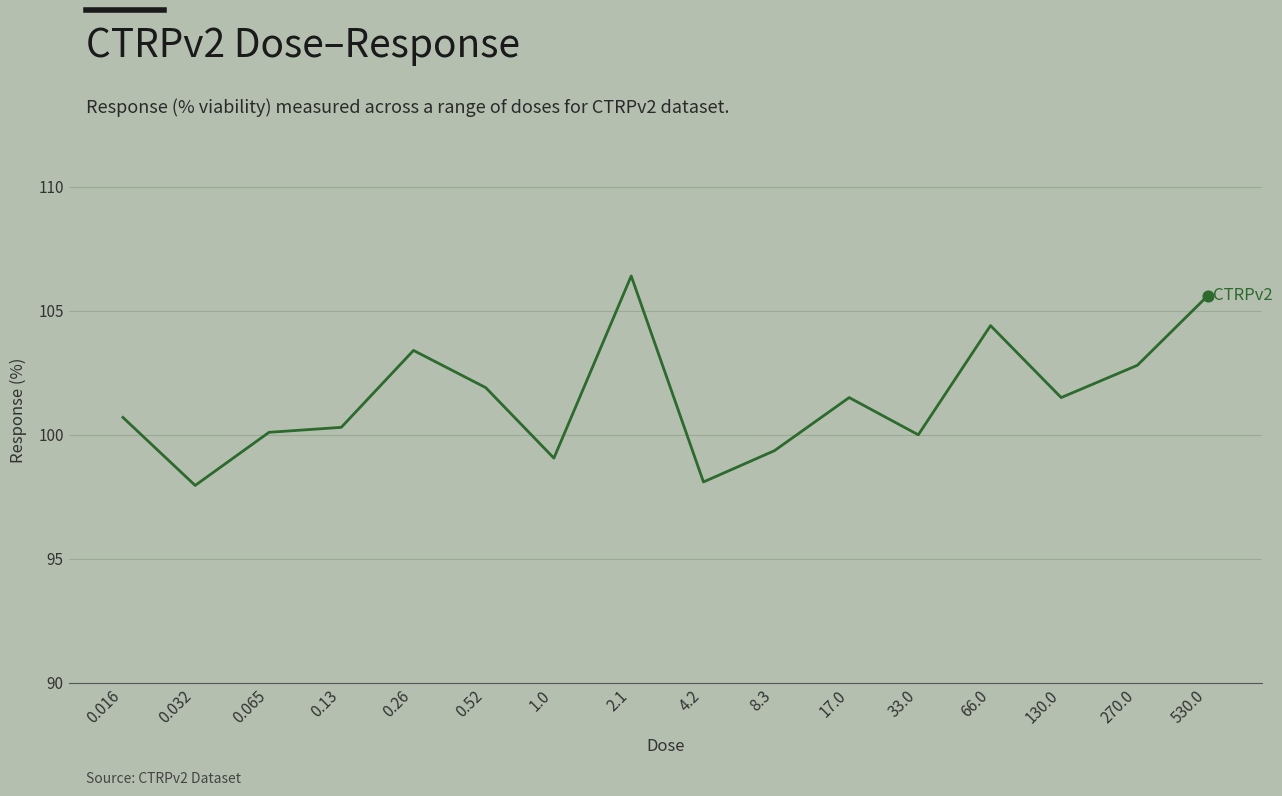

What is the difference between the maximum and minimum values?

8.4